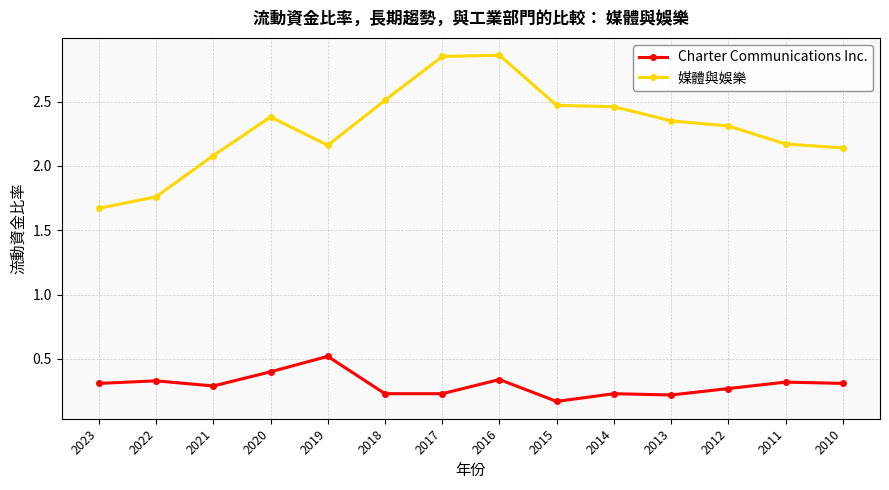

How many lines are shown in the chart?

2